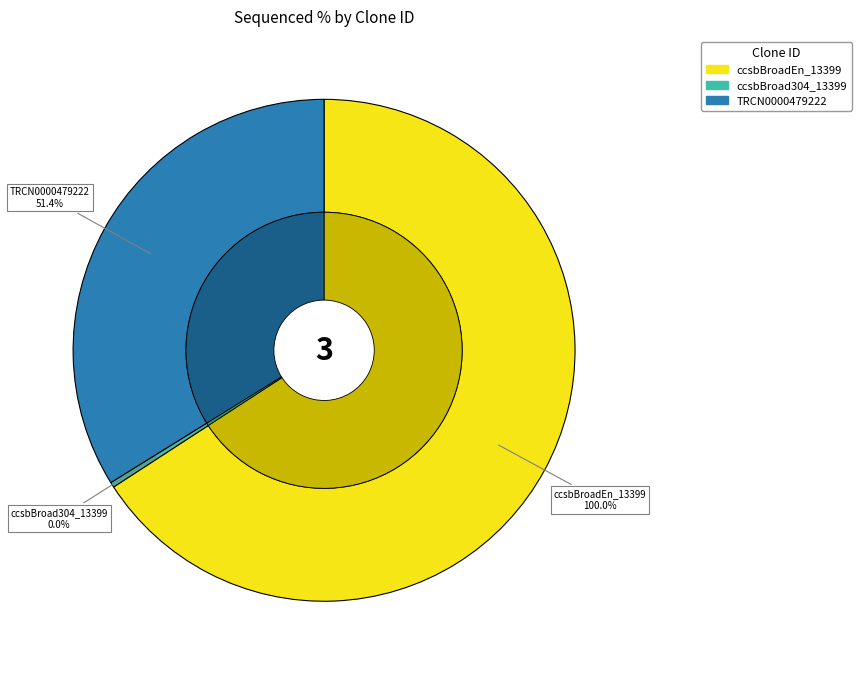

To the nearest percent, what is the combined percentage of ccsbBroadEn_13399 and ccsbBroad304_13399?

66%